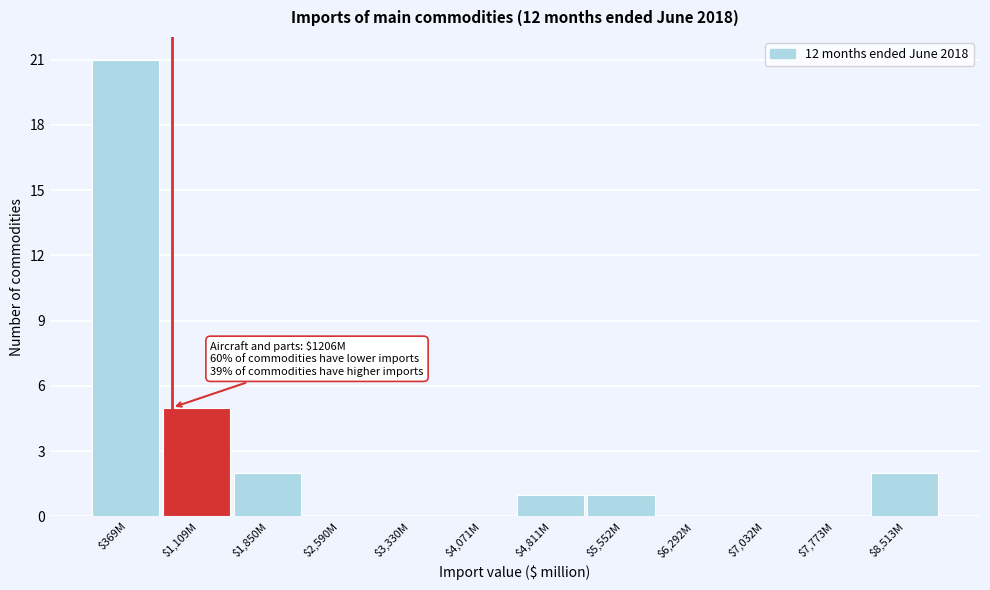

The value at $7,773M is 0. True or false?

True